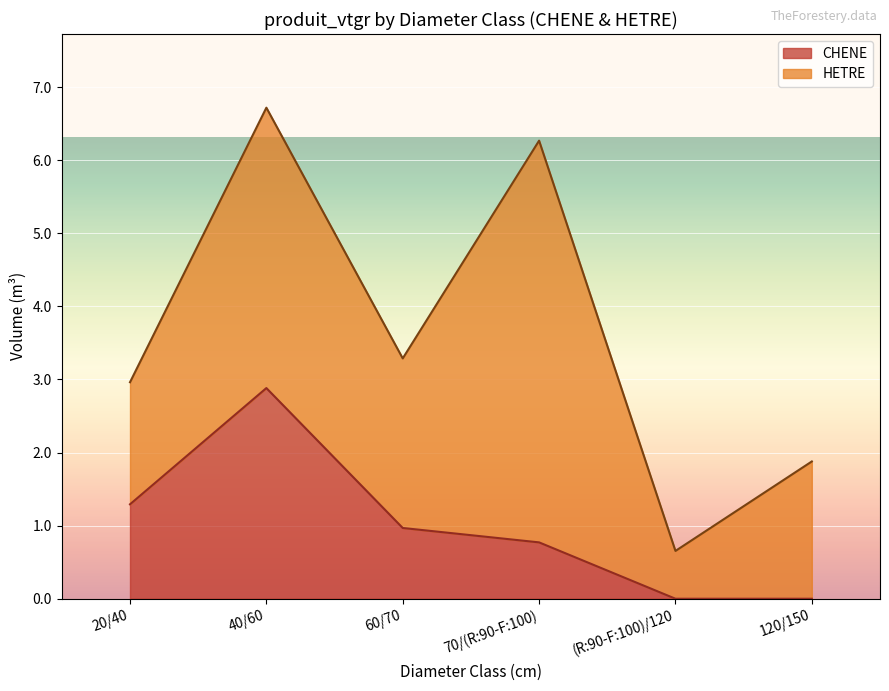

Reading left to right, what are the values for CHENE?

1.3	2.9	1.0	0.8	0.0	0.0